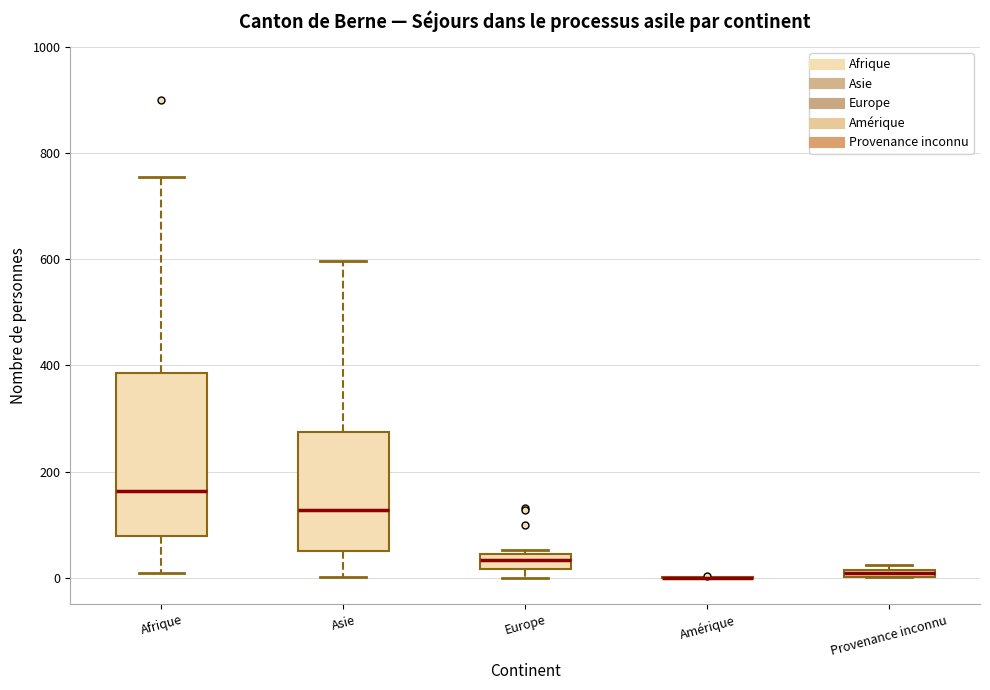

Which box is the tallest, from its lower edge to its upper edge?

Afrique